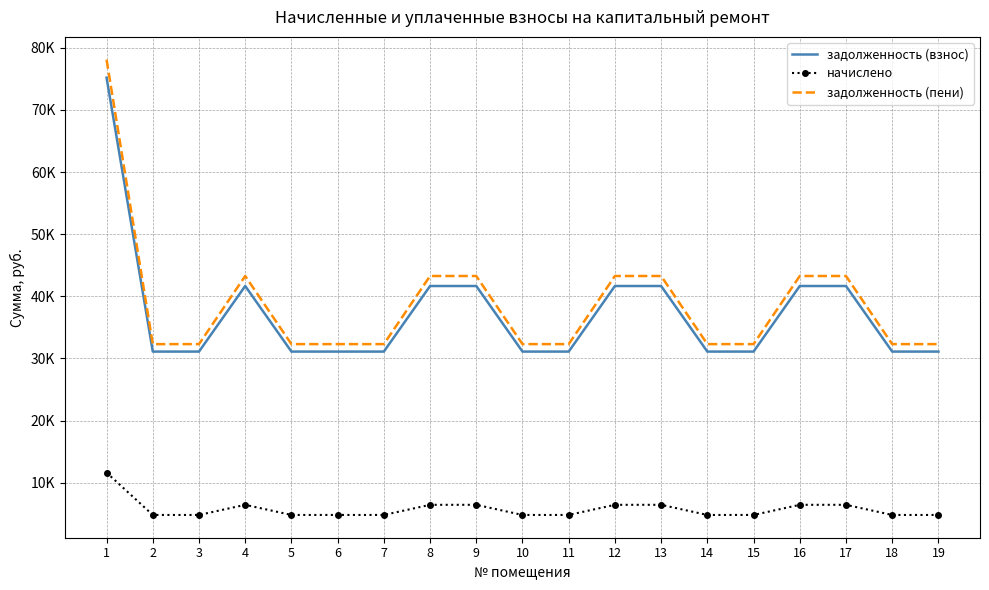

What is the difference between the maximum and second lowest values in the задолженность (пени) series?

45786.5